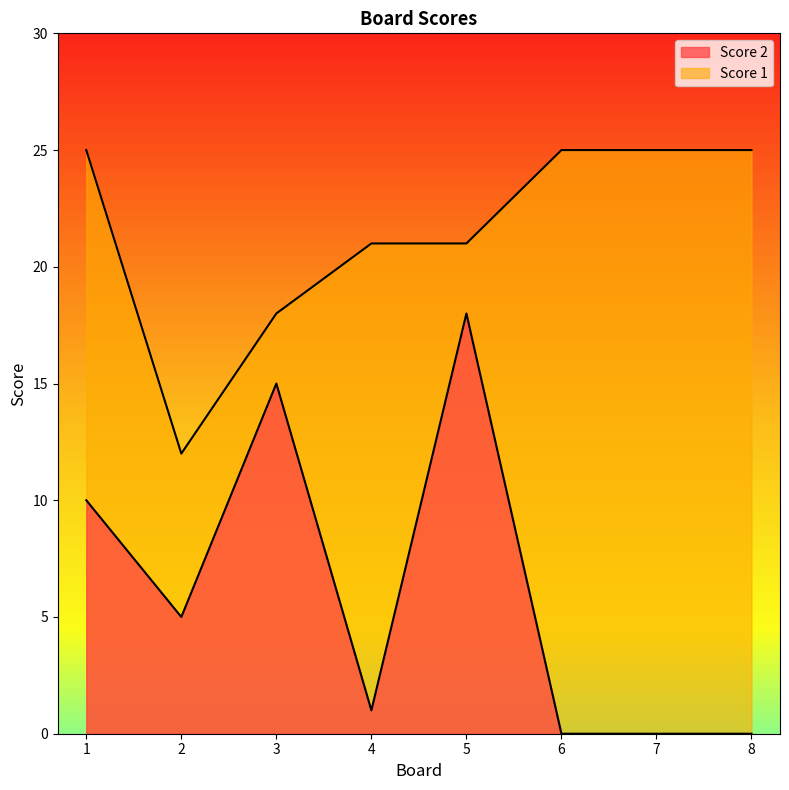

At which label is Score 1 closest to 18?

3